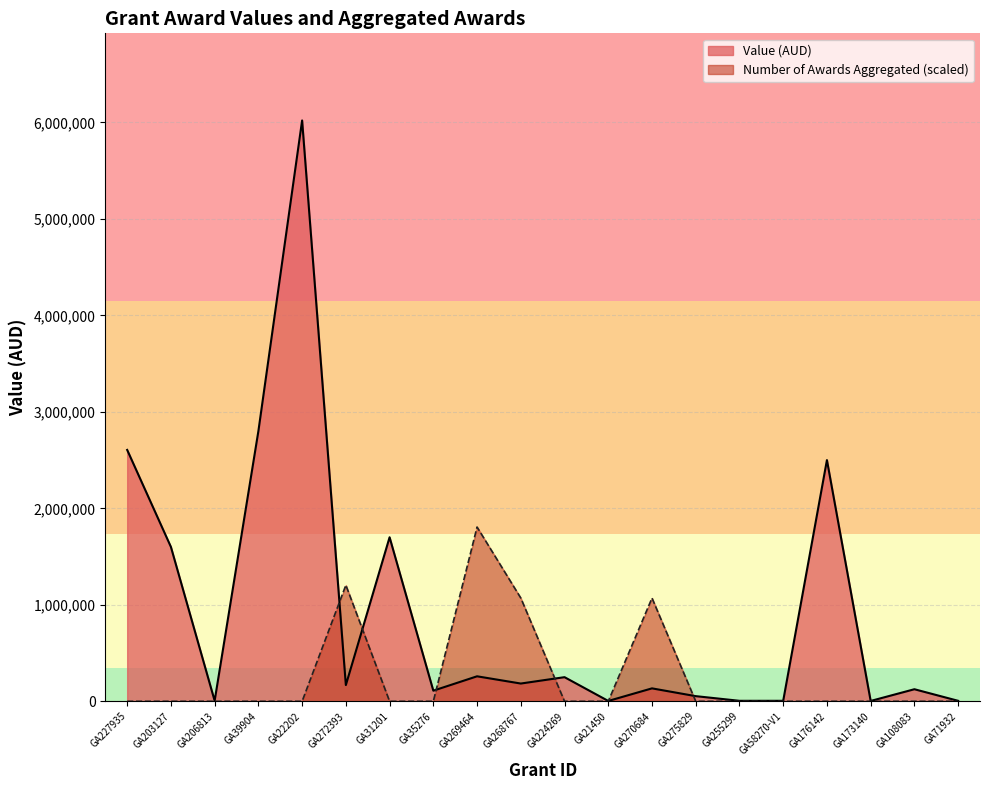

At which category does Number of Awards Aggregated reach its first local peak?

GA272393